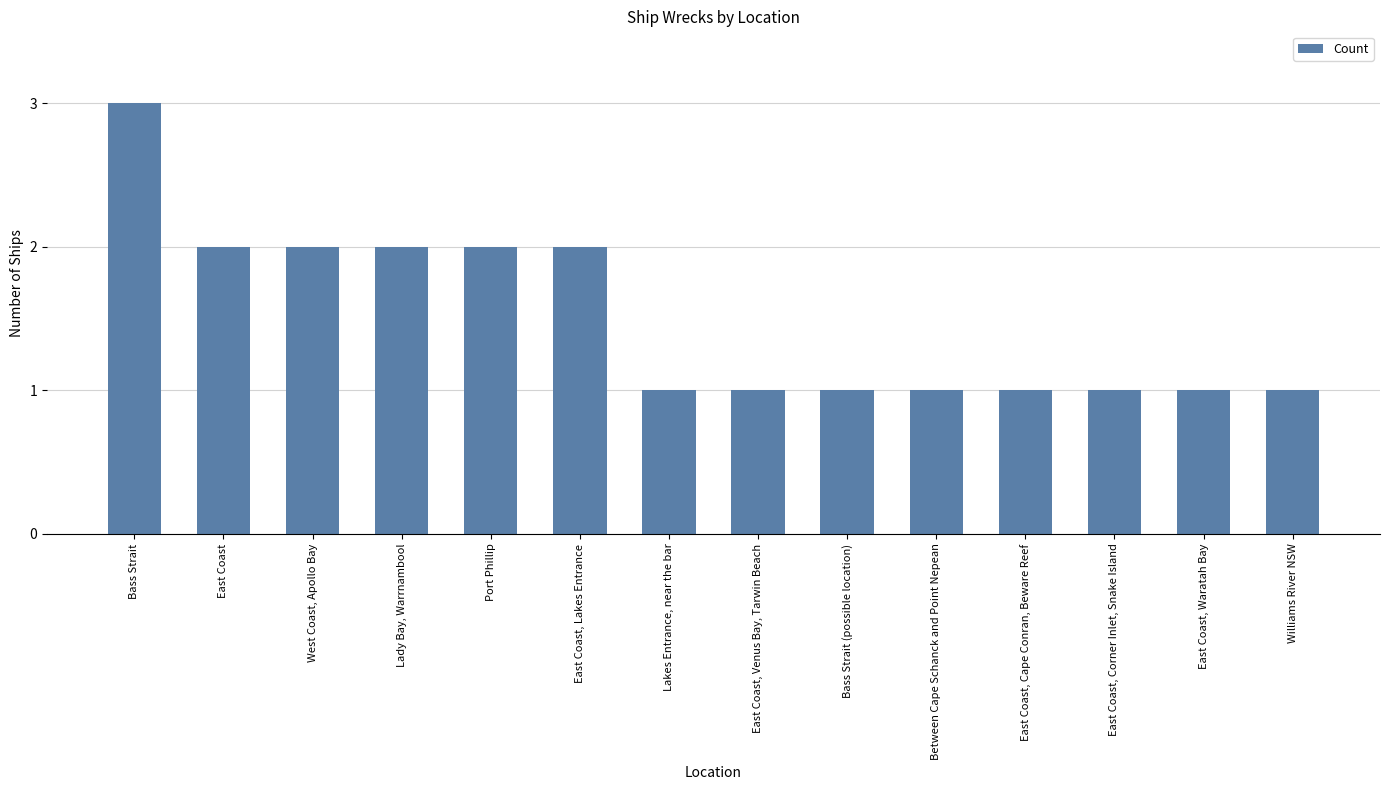

The chart shows a value of 2 at Lady Bay, Warrnambool. True or false?

True